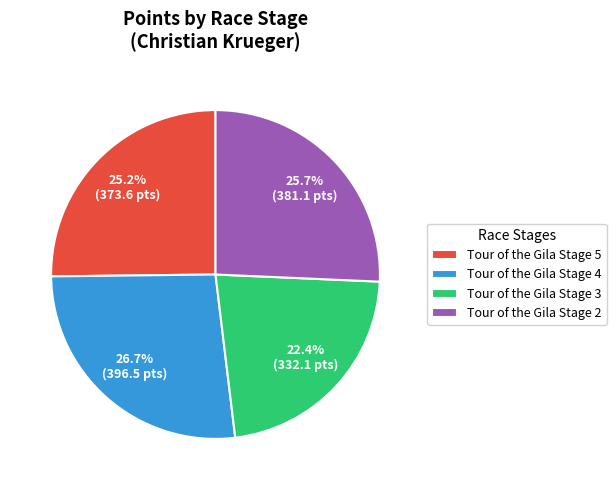

Is it true that Tour of the Gila Stage 4 is 27% of the pie?

True